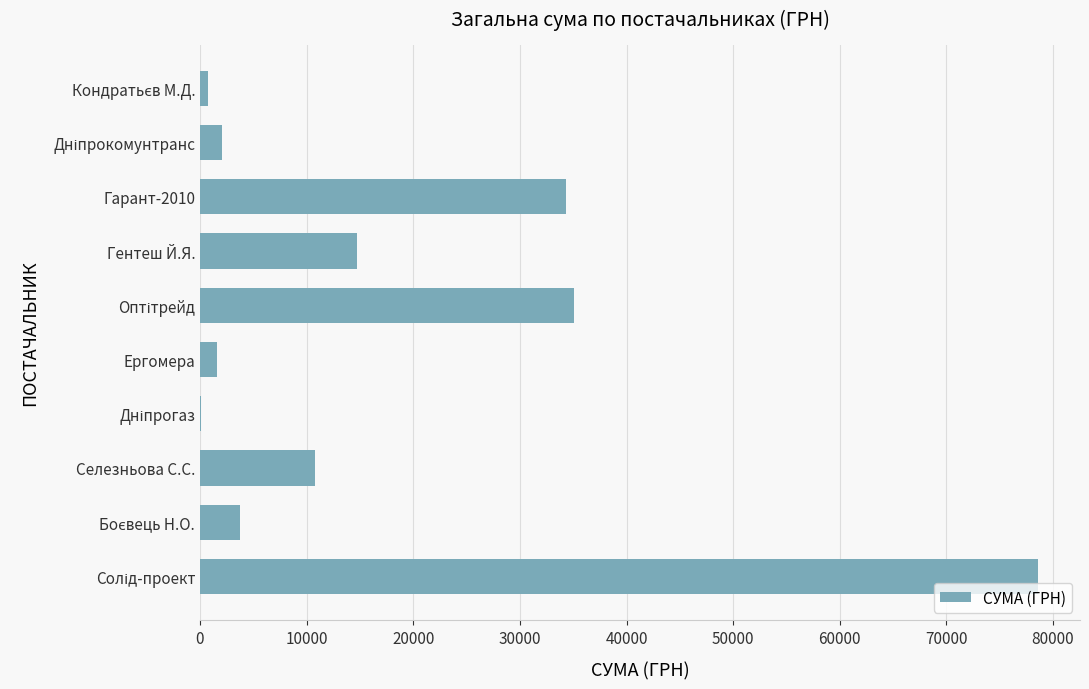

True or false: the data shows 3261.6 at Гентеш Й.Я..

False